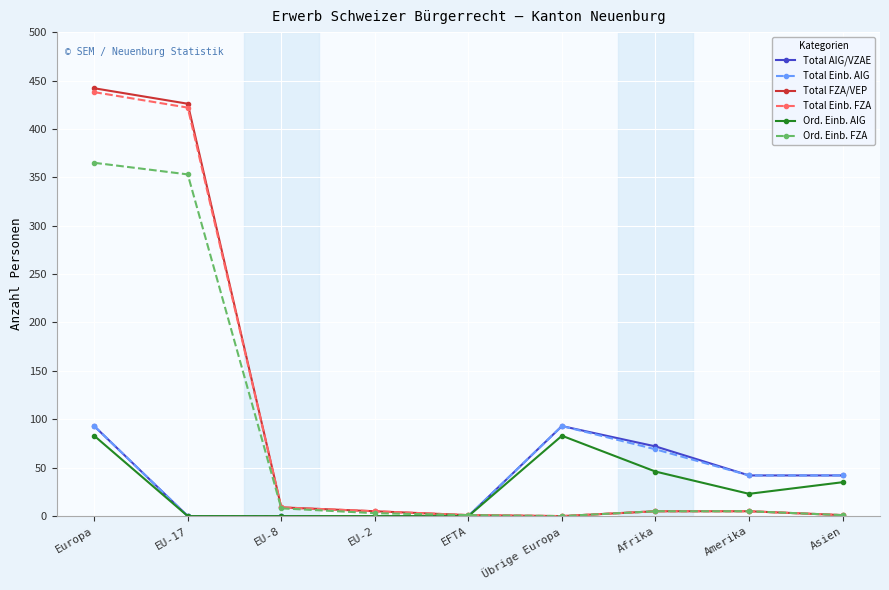

True or false: Ord. Einb. AIG has a value of 0 at EU-17.

True